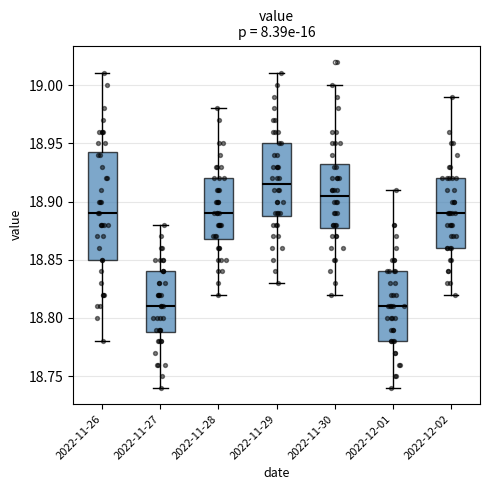

Where does the upper whisker of the box for 2022-11-30 end on the y-axis? The values are not printed on the chart, so give them approximately, as read against the axis.

19.000